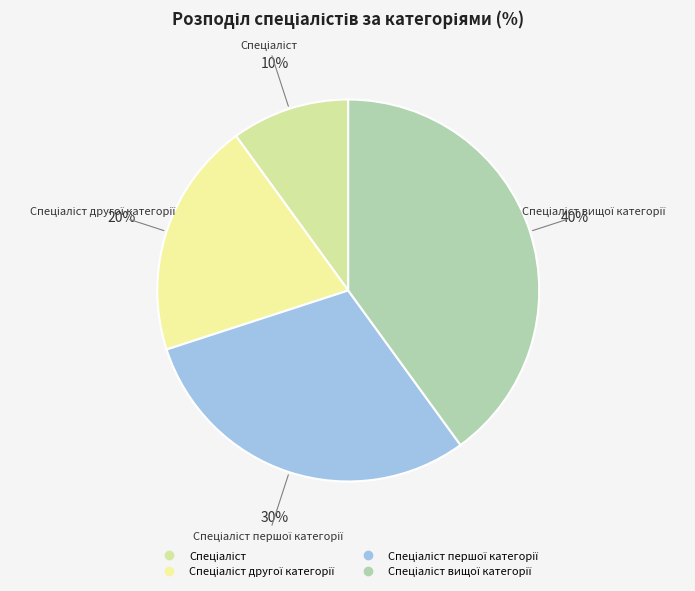

How many segments does this pie chart have?

4